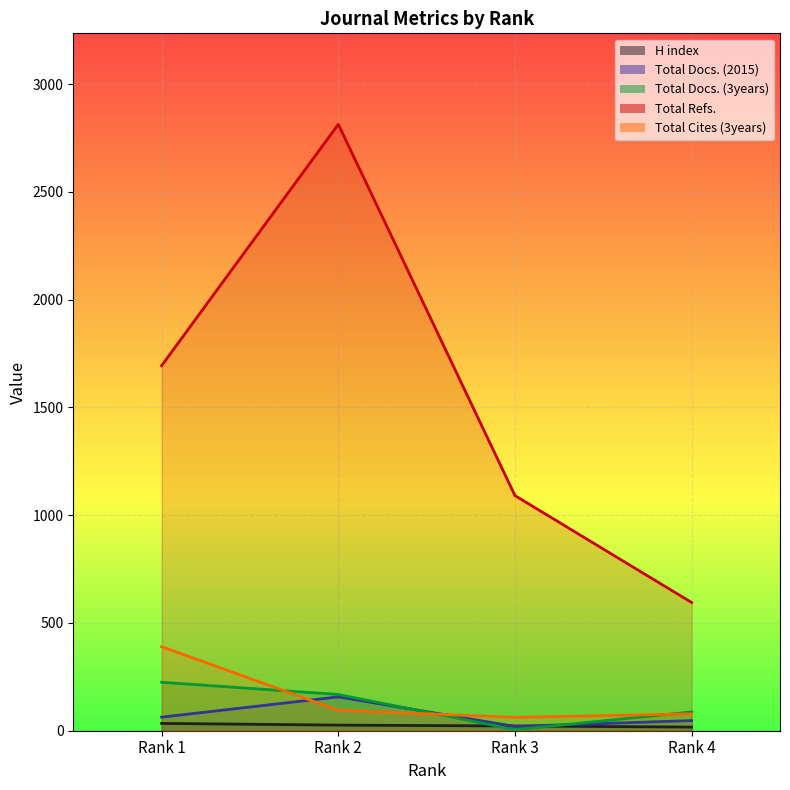

True or false: Total Docs. (2015) and Total Cites (3years) cross at least once.

True